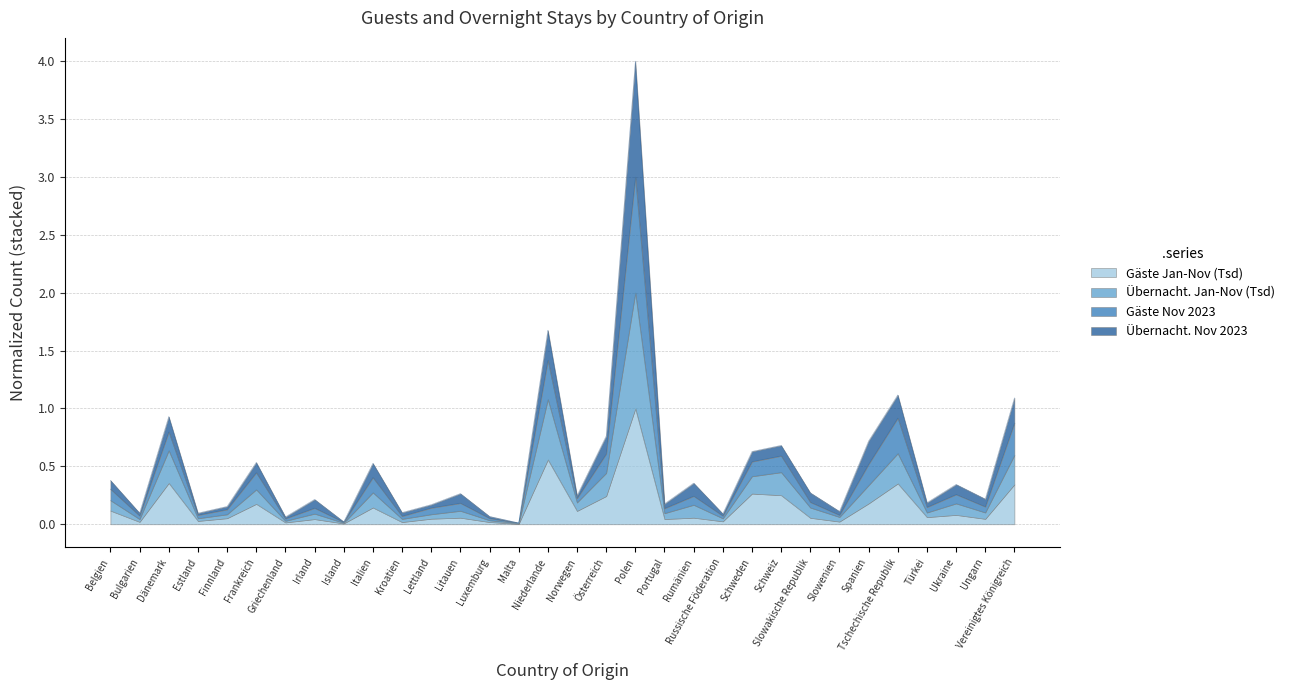

At which label does Gäste Nov 2023 reach its minimum?

Malta